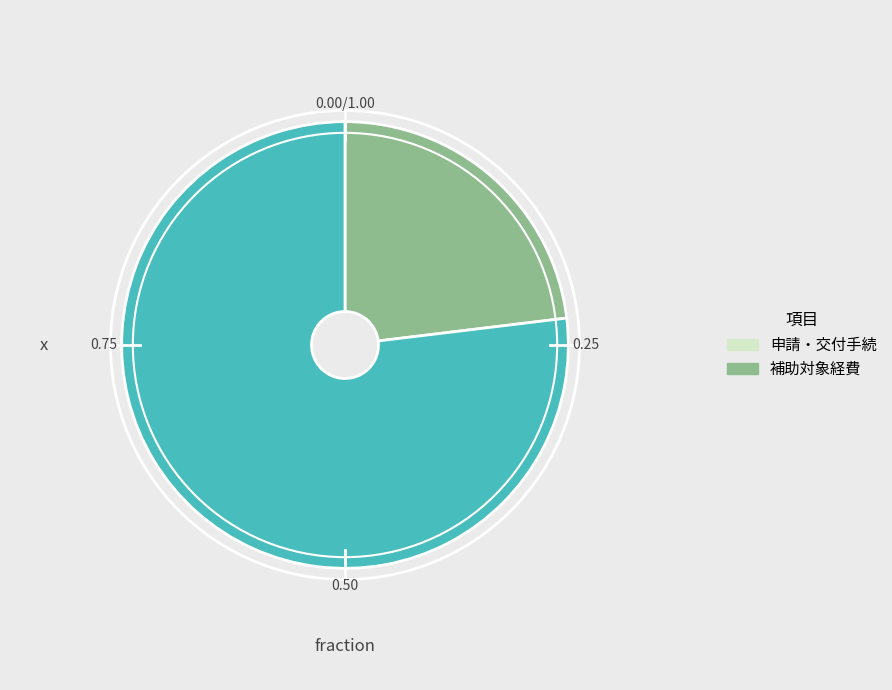

Approximately how many times larger is the value at 申請・交付手続 compared to 補助対象経費?

0.3